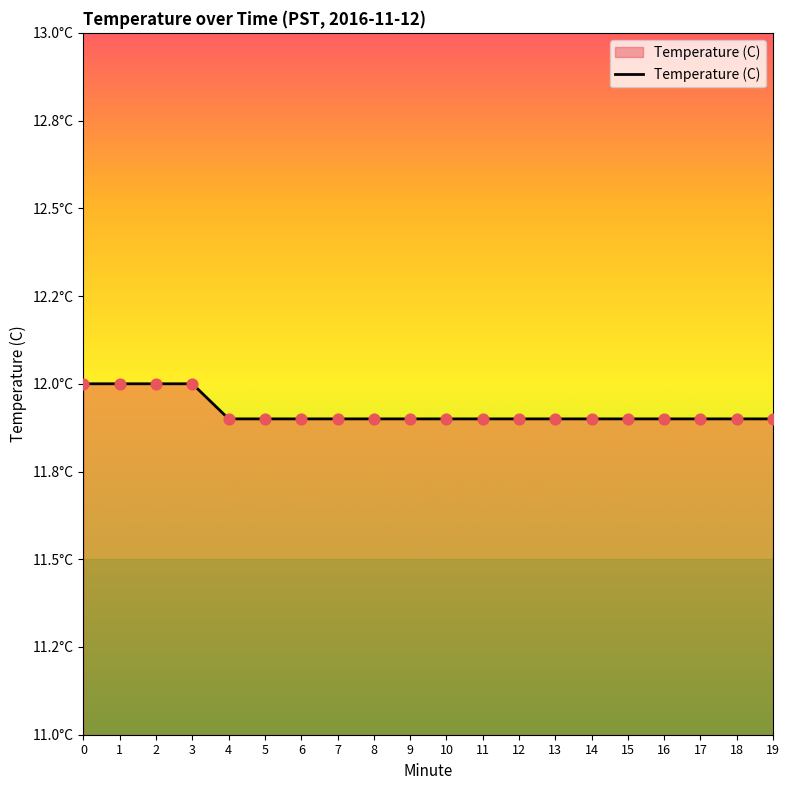

Does the chart have visible grid lines?

No